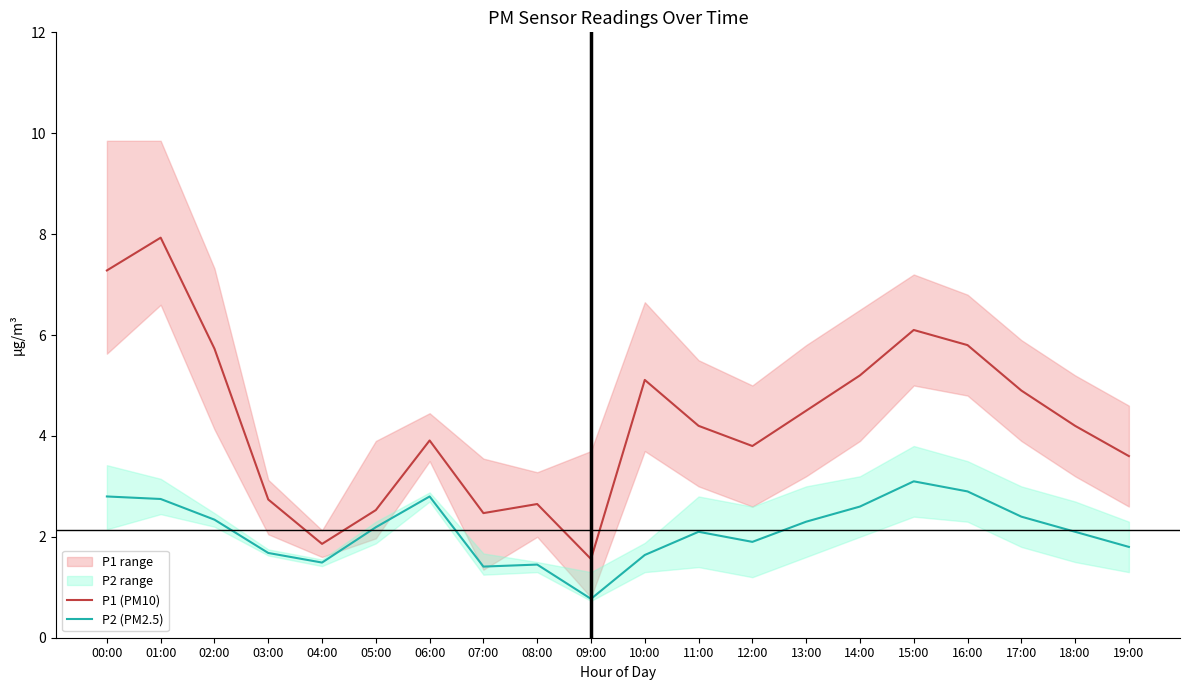

True or false: P1 (PM10) has a value of 2.5 at 07:00.

True